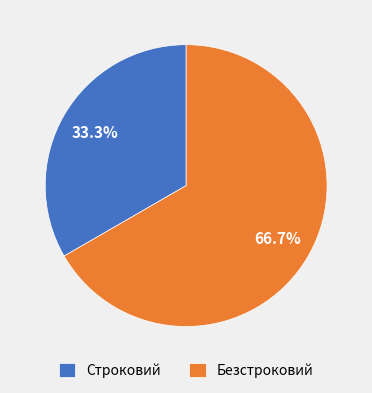

To the nearest percent, what percentage of the pie is Безстроковий?

67%